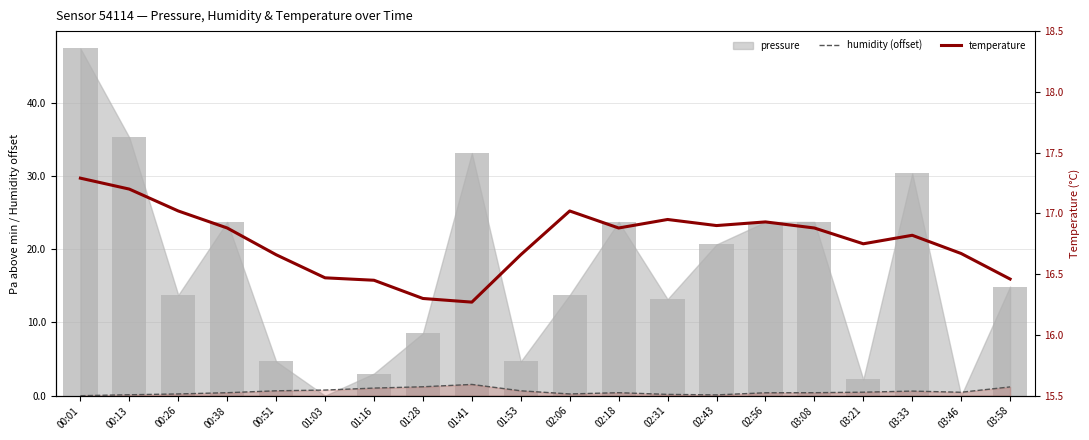

Is the value of humidity (offset) at 02:31 greater than the value of temperature at 03:58?

No